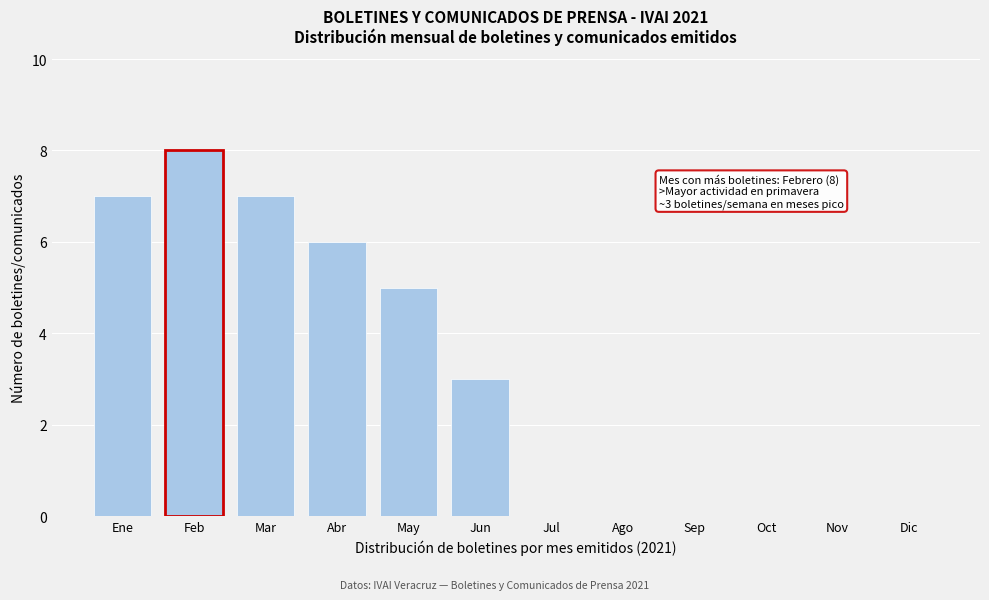

Reading left to right, transcribe all the data shown in this chart.

Ene=7	Feb=8	Mar=7	Abr=6	May=5	Jun=3	Jul=0	Ago=0	Sep=0	Oct=0	Nov=0	Dic=0